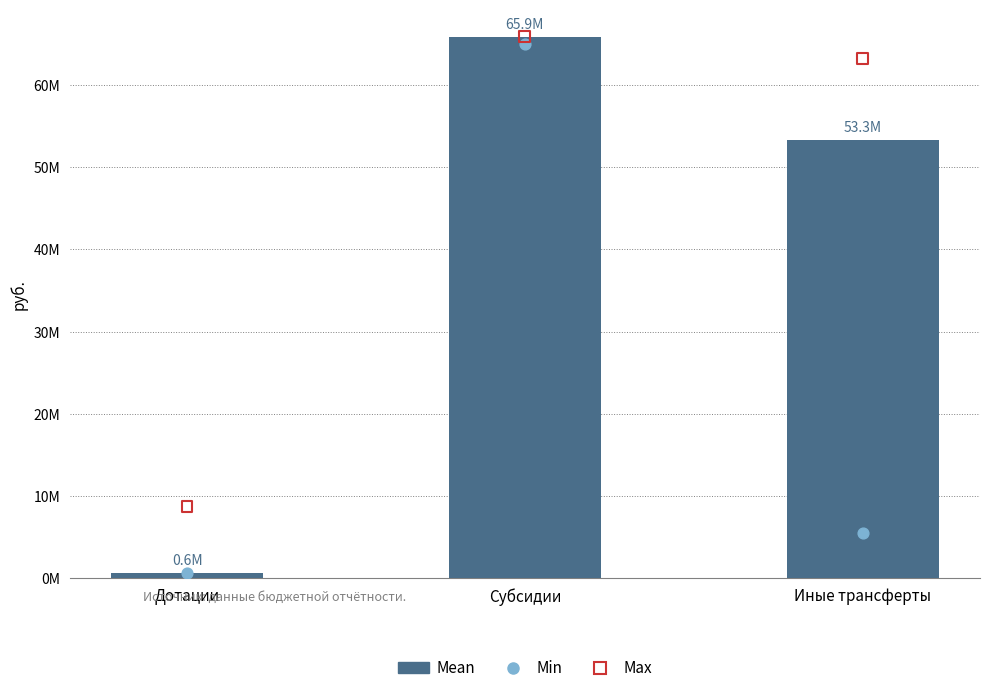

At how many categories does at least one series exceed 62950467?

2